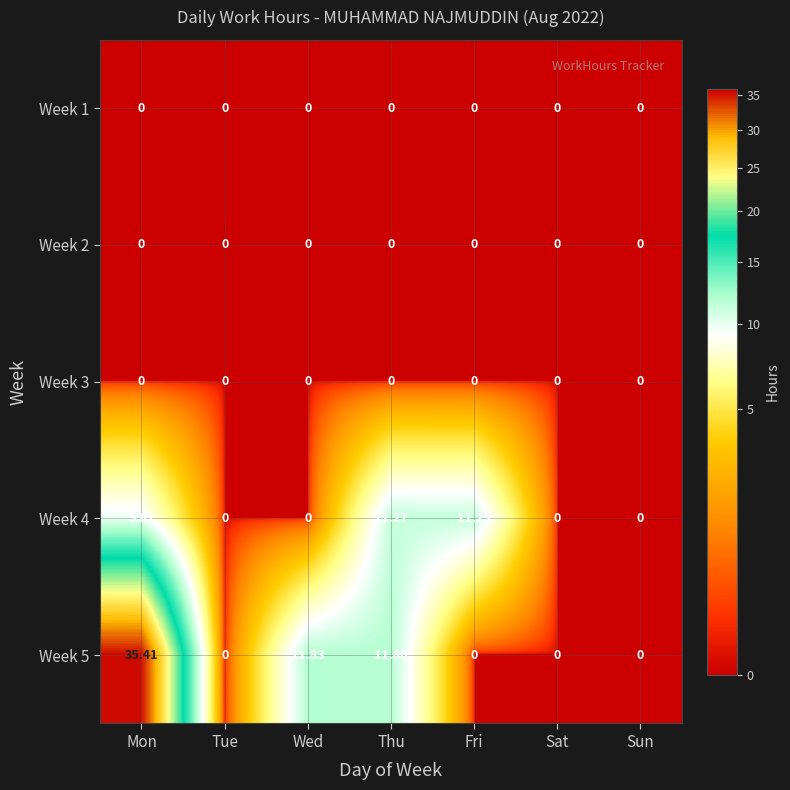

At which category is the sum across all series the highest?

Mon